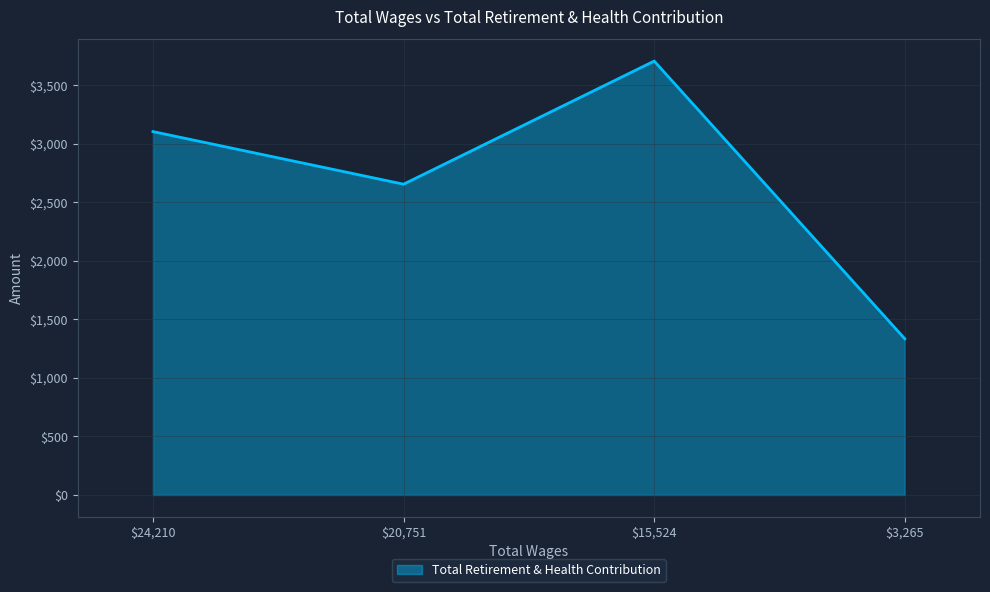

The value at $3,265 is 469. True or false?

False